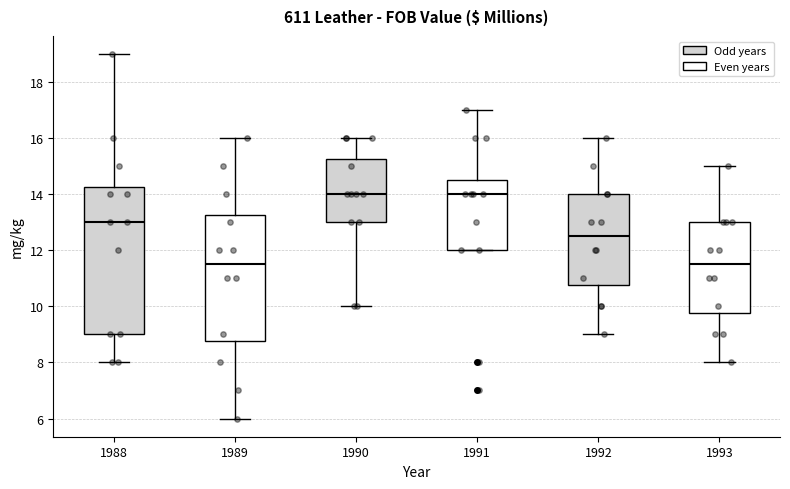

Reading left to right, transcribe this box plot: for each box, give where its median line is, the range the box spans, and where its two whiskers end, as read against the y-axis. The values are not printed on the chart, so give them approximately, as read against the axis.

1988: median 13.0, box 9.0 to 14.2, whiskers 8.0 to 19.0
1989: median 11.6, box 8.8 to 13.2, whiskers 6.0 to 16.0
1990: median 14.0, box 13.0 to 15.2, whiskers 10.0 to 16.0
1991: median 14.0, box 12.0 to 14.6, whiskers 12.0 to 17.0
1992: median 12.6, box 10.8 to 14.0, whiskers 9.0 to 16.0
1993: median 11.6, box 9.8 to 13.0, whiskers 8.0 to 15.0